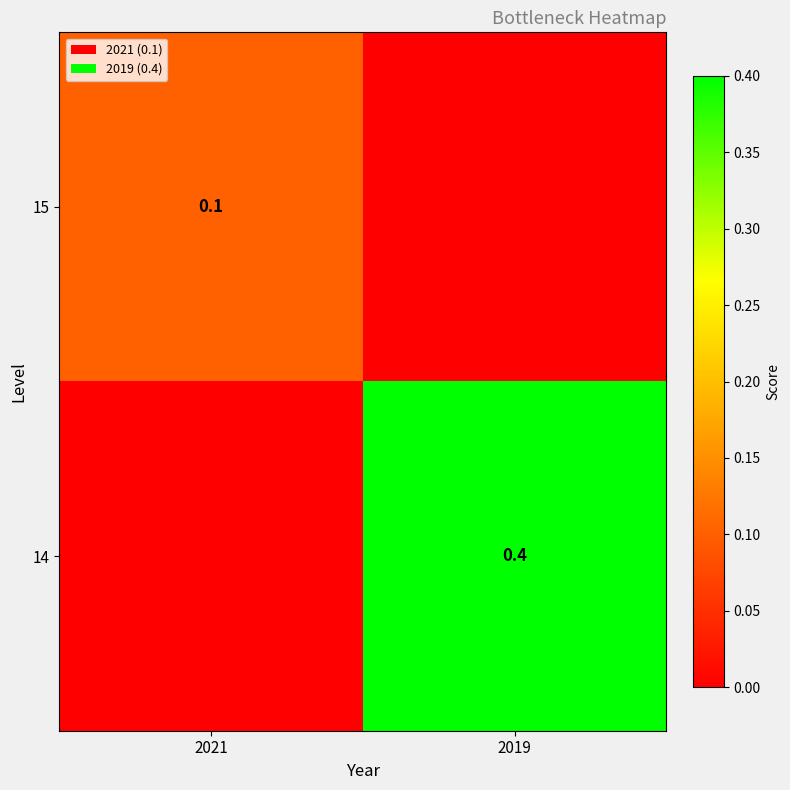

What is the difference between the highest and lowest values at 2019?

0.4